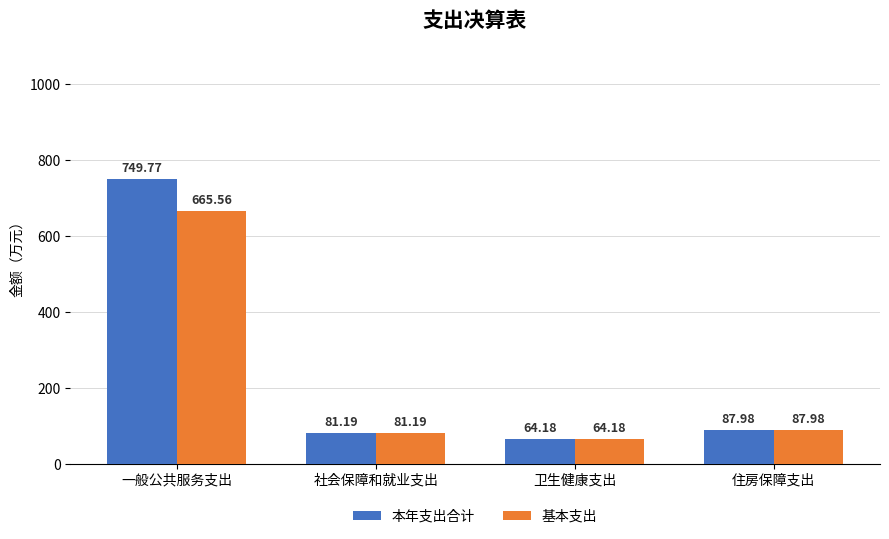

Where does the 本年支出合计 series first go above 87?

一般公共服务支出